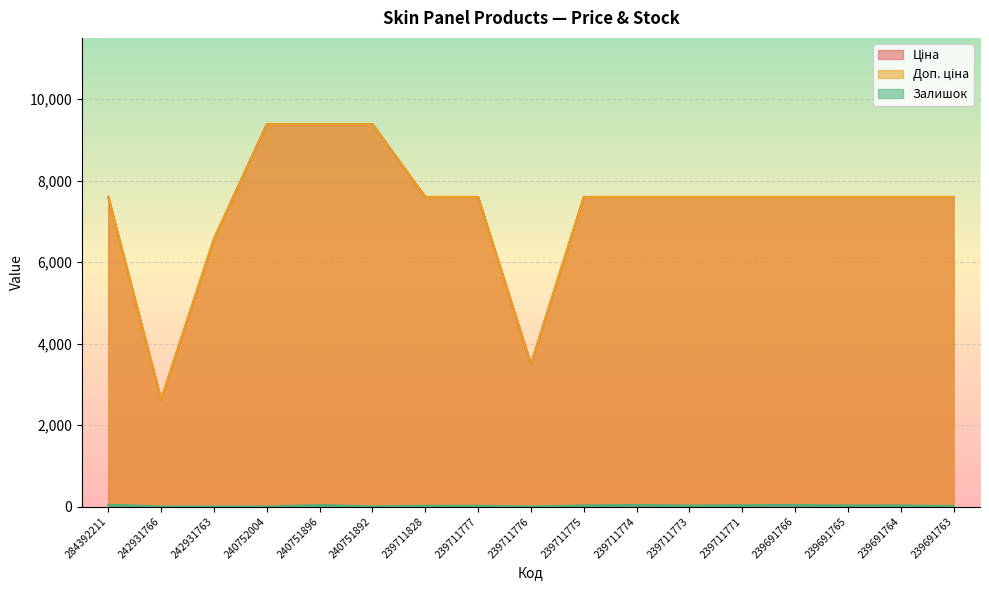

What is the difference between the highest and lowest values at 239711773?

7574.5